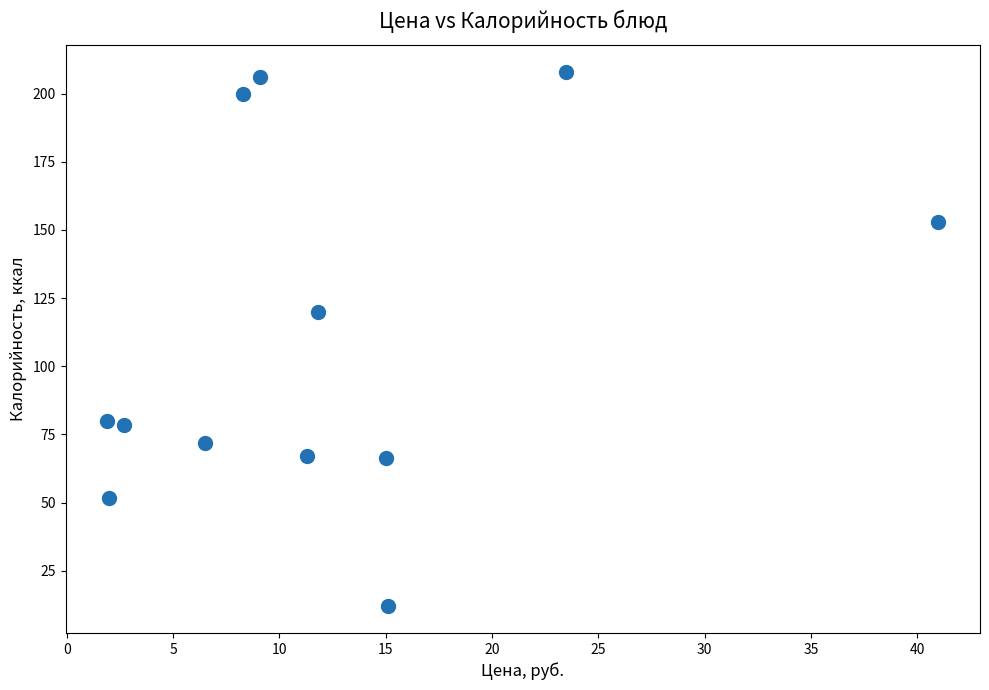

What Y value in the scatter plot is closest to 110?

120.0